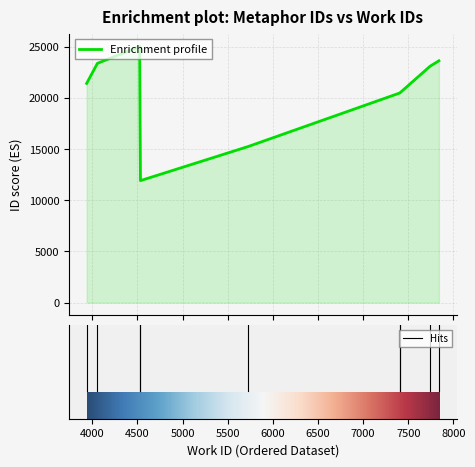

Read the value at 4057, to the nearest 100.

23400